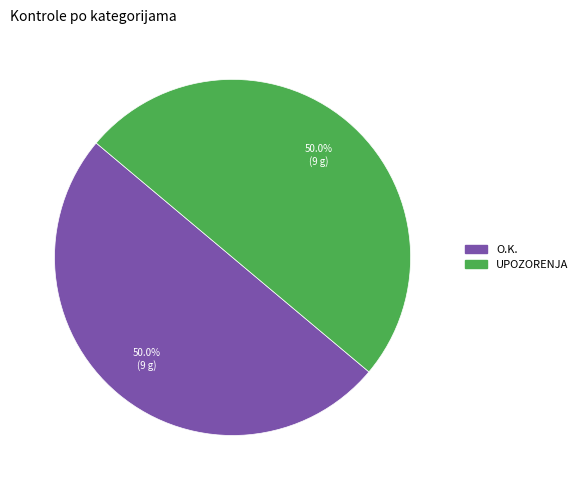

To the nearest percent, what is the average slice percentage?

50%